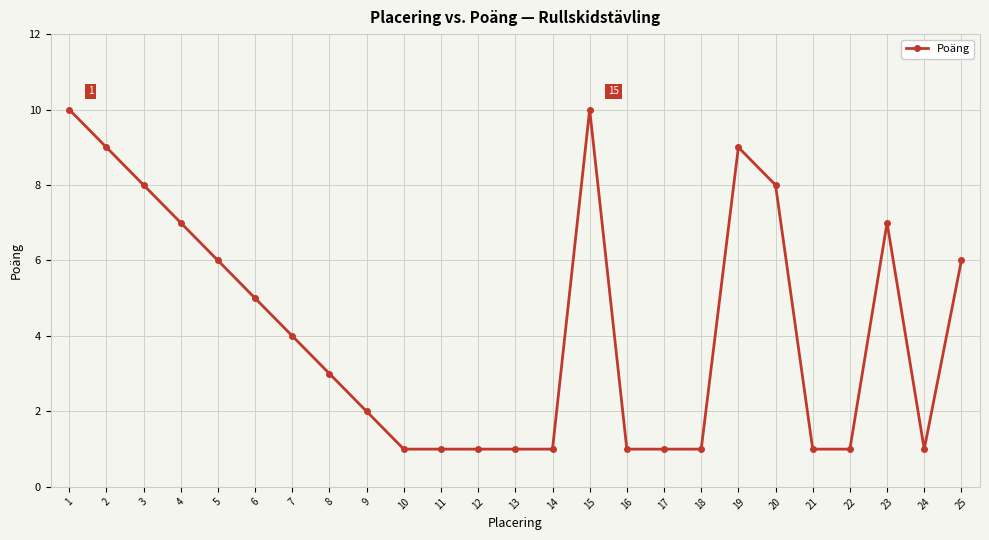

Reading left to right, what are all the values shown in this chart?

1=10	2=9	3=8	4=7	5=6	6=5	7=4	8=3	9=2	10=1	11=1	12=1	13=1	14=1	15=10	16=1	17=1	18=1	19=9	20=8	21=1	22=1	23=7	24=1	25=6